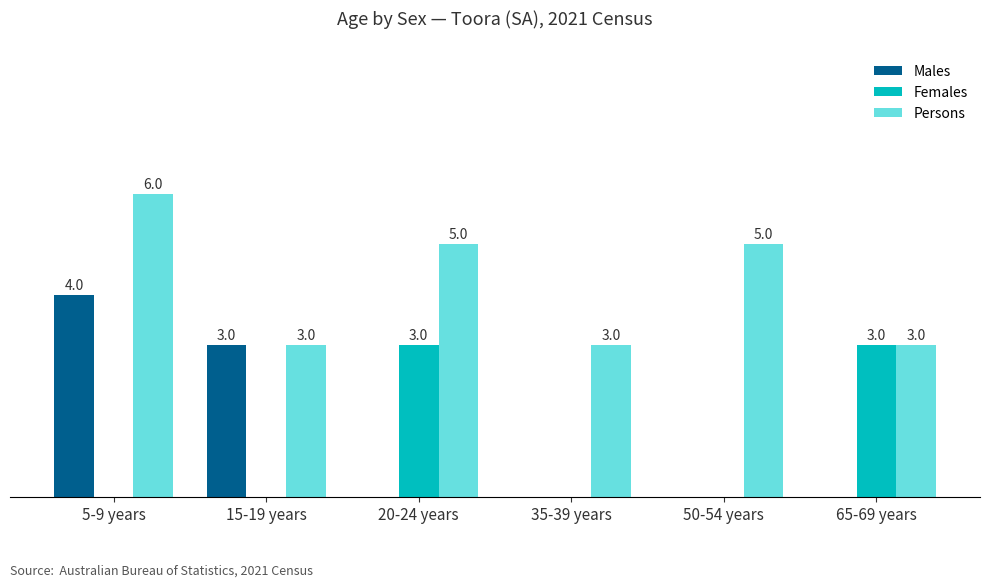

Which label corresponds to the largest value in the chart?

5-9 years